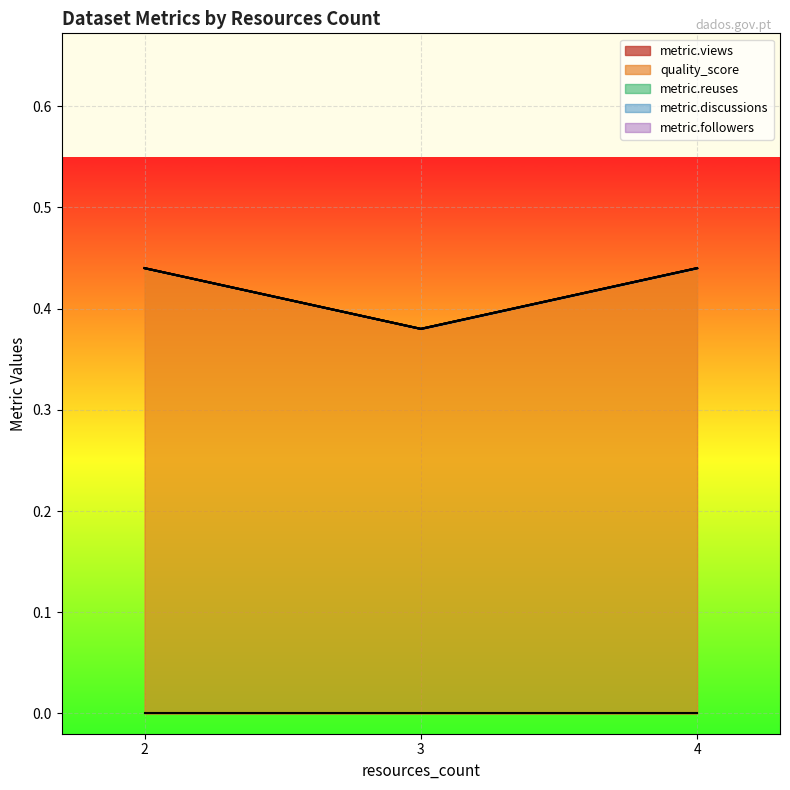

True or false: quality_score and metric.reuses cross at least once.

False